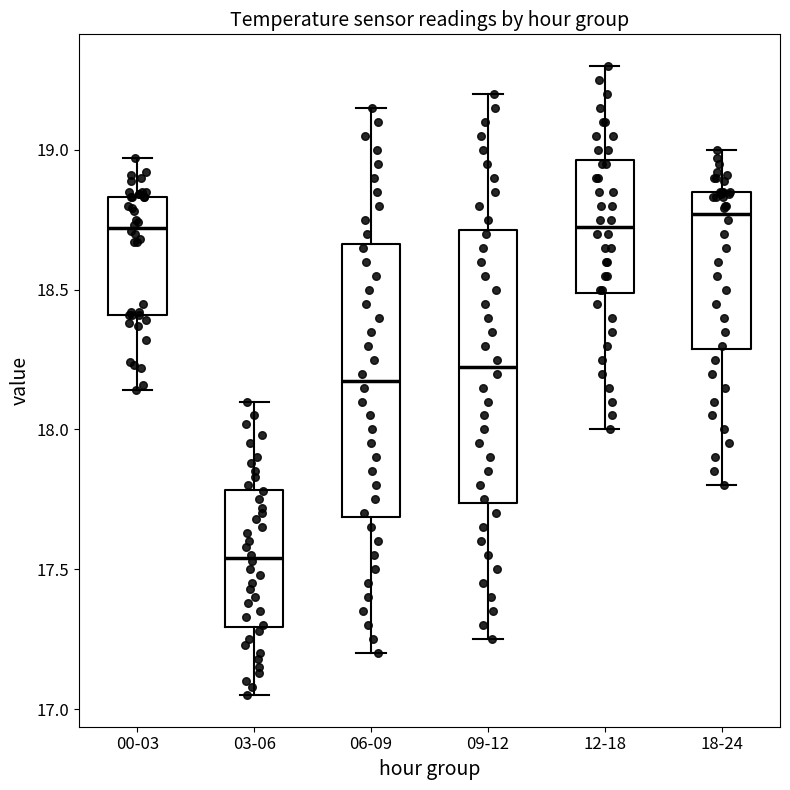

Where is the upper edge of the box for 06-09 on the y-axis? The values are not printed on the chart, so give them approximately, as read against the axis.

18.65